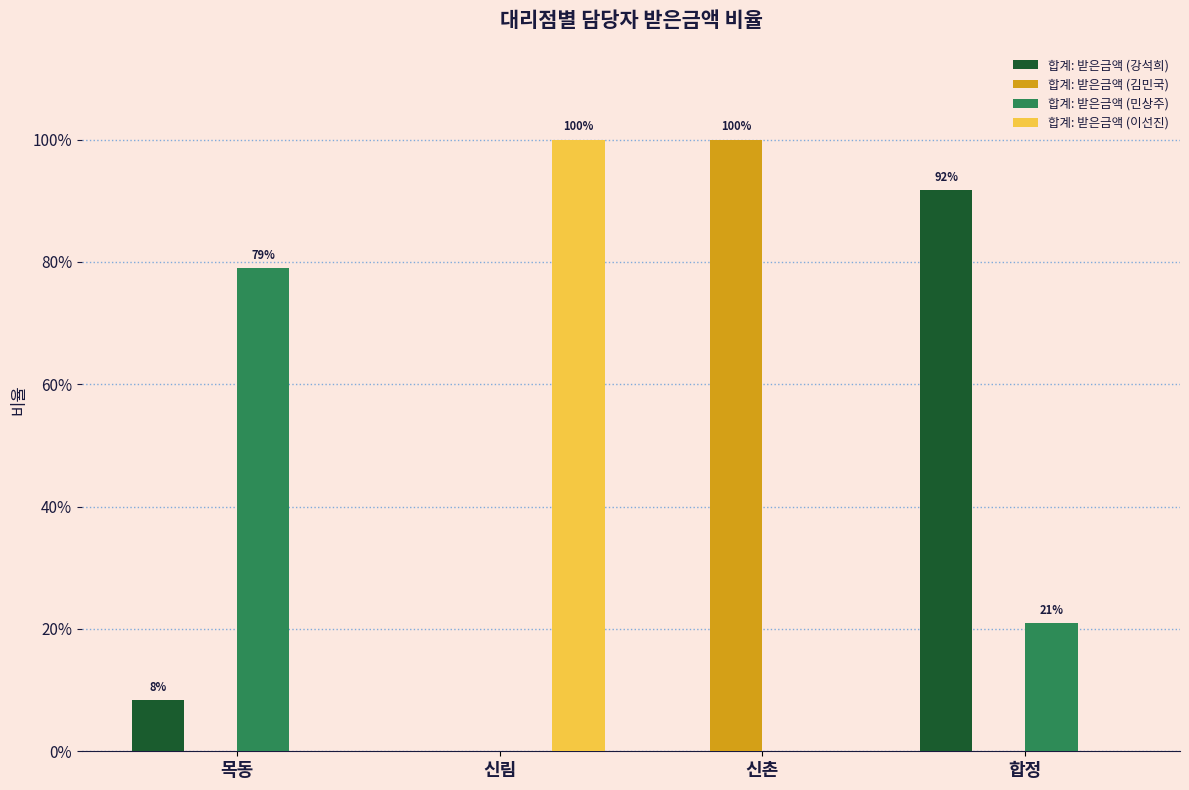

Does the chart contain stacked bars?

No